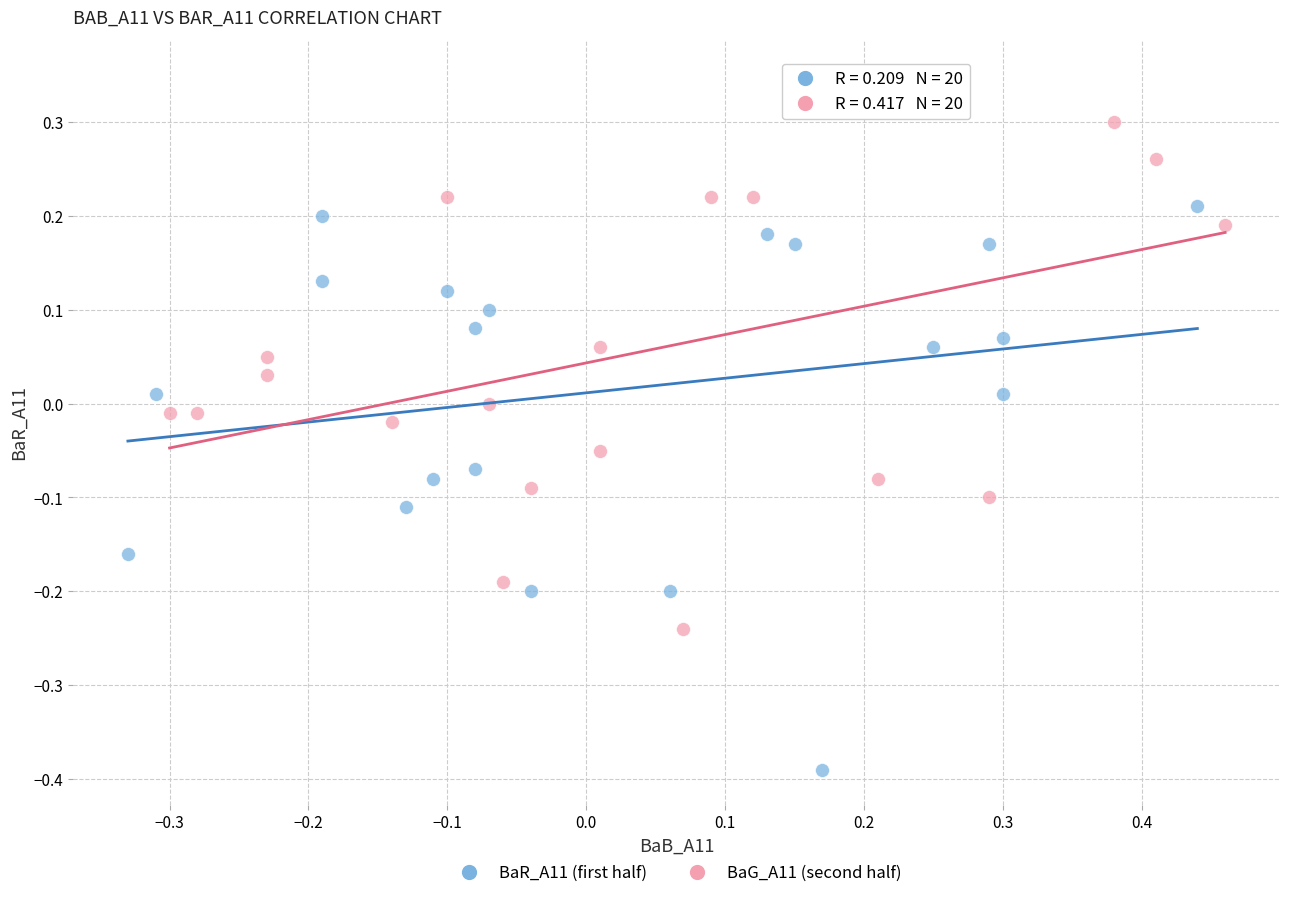

What are all the series names shown in the legend?

BaR_A11 (first half), BaG_A11 (second half)